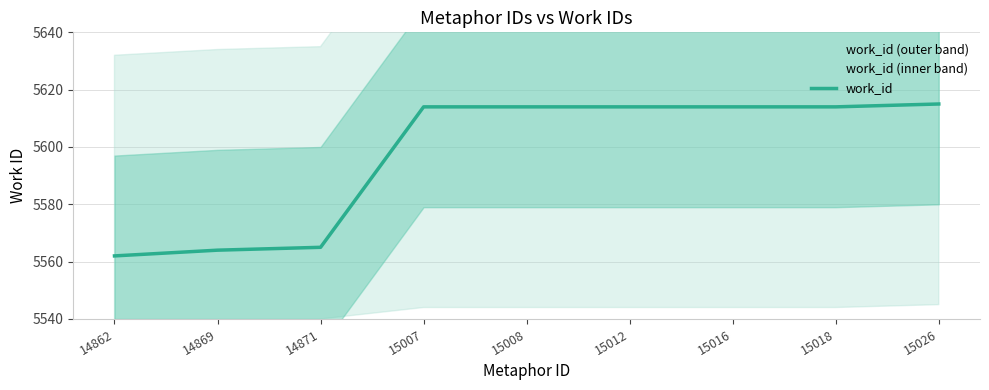

What is the sum of the values at 15018 and 14871?

11179